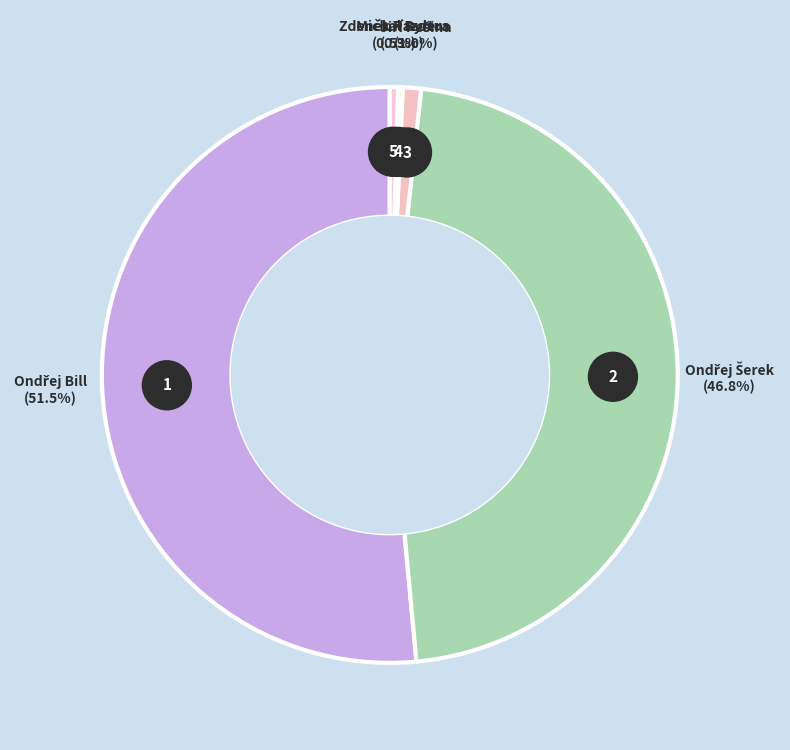

Count the number of slices in the pie.

5